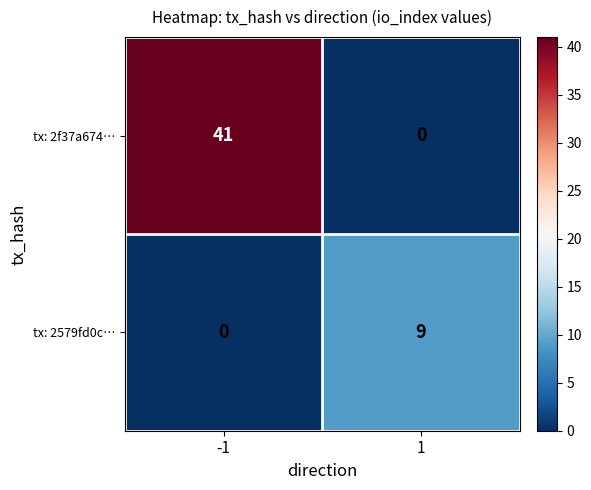

Reading right to left, transcribe all the data shown in this chart.

tx: 2f37a674…: 0	41
tx: 2579fd0c…: 9	0